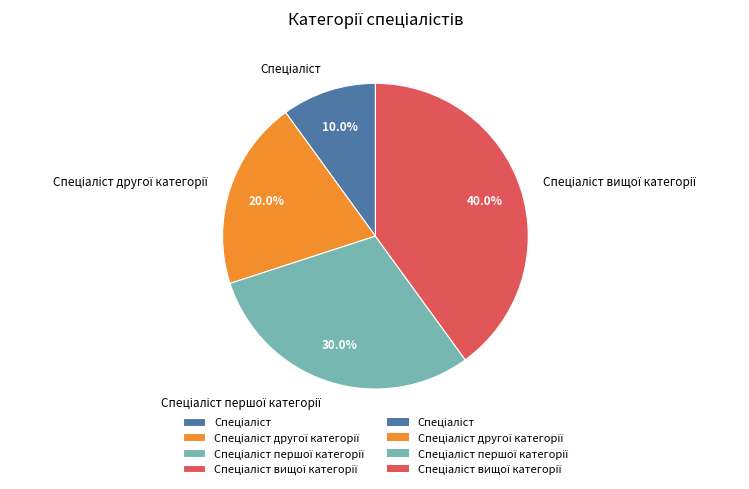

Is there any slice that represents more than half of the pie?

No